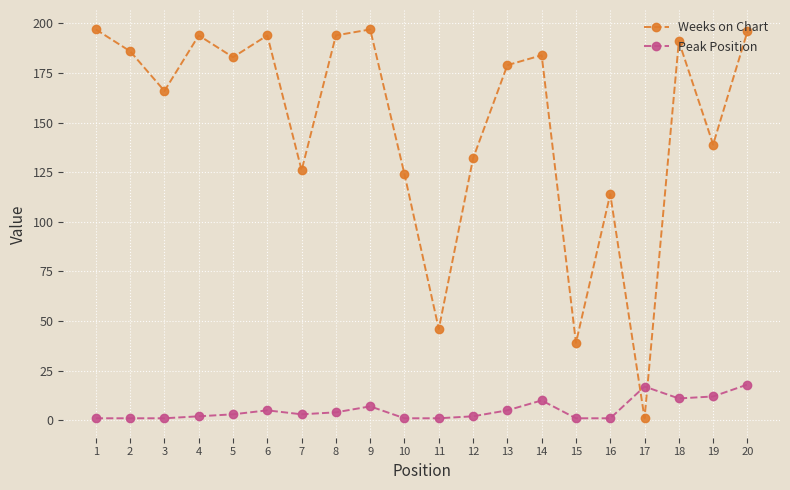

What is the highest value of the Weeks on Chart series?

197